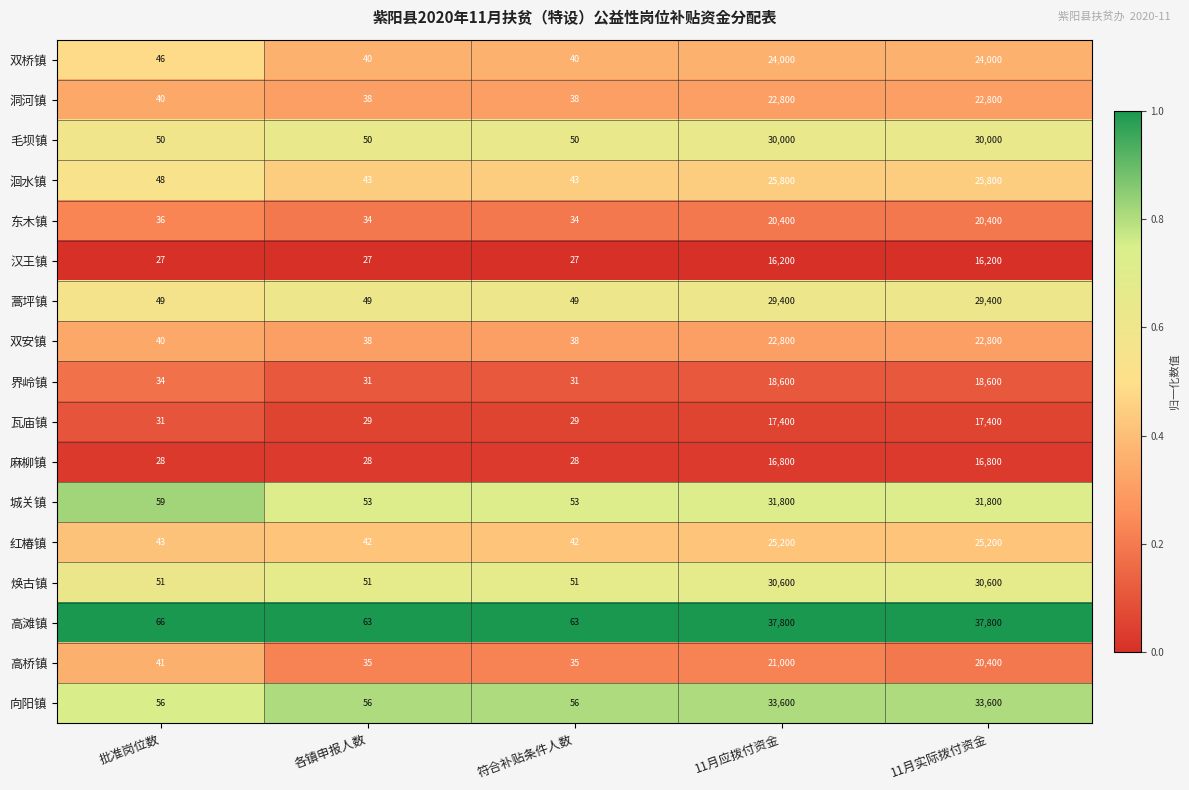

At which category is the sum across all series the highest?

11月应拨付资金